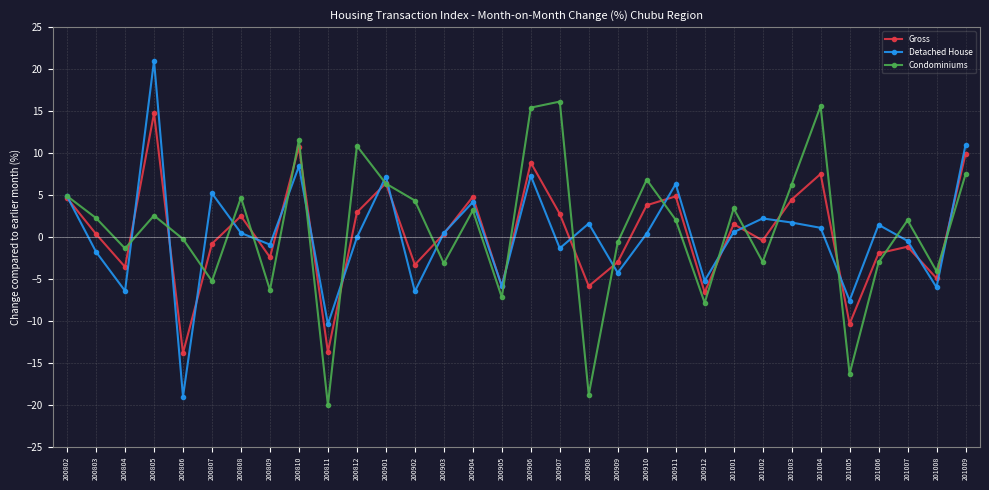

Count the number of categories in the chart.

32